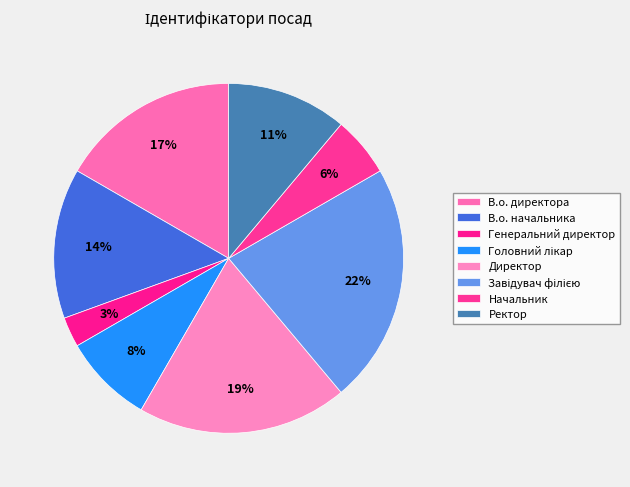

What percentage do Генеральний директор and Директор together represent?

22.2%